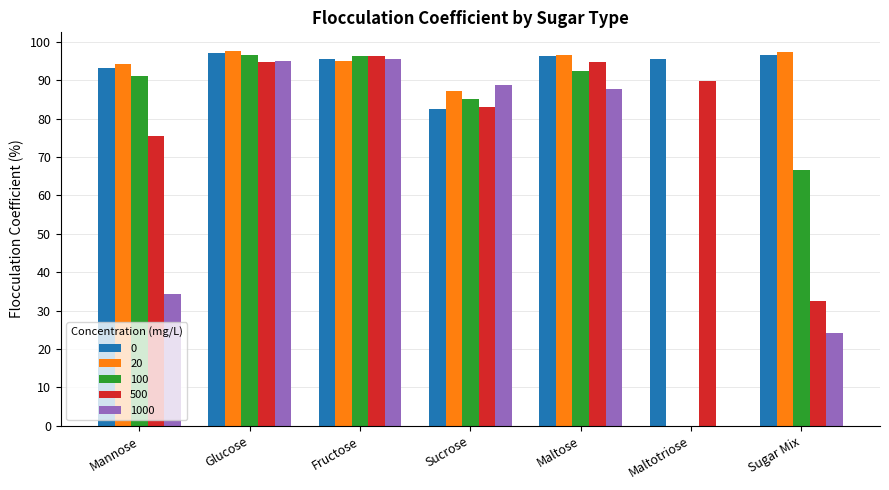

What is the sum of all 500 values?

566.6